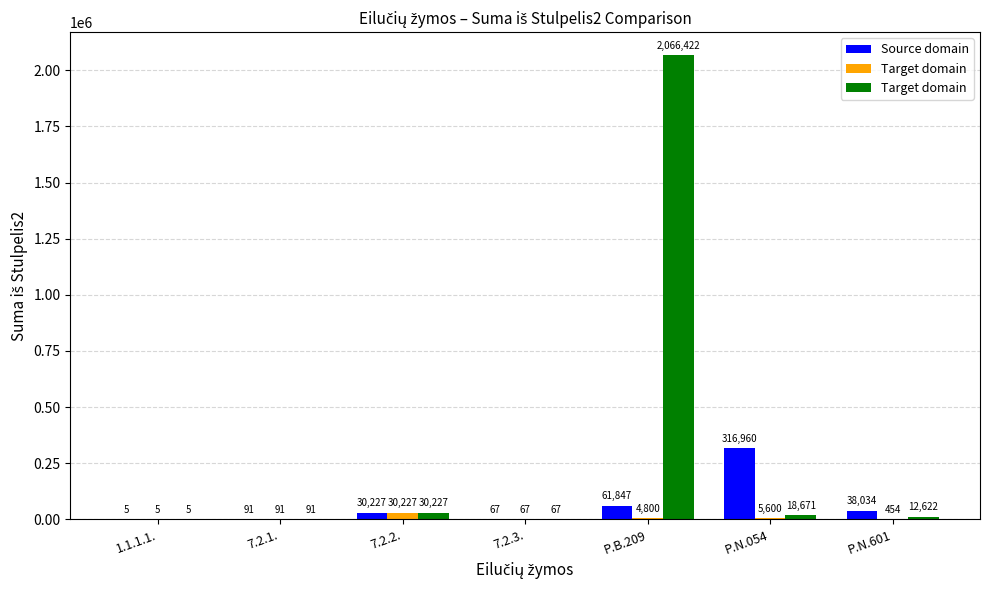

Which category has the highest value across all series?

P.B.209